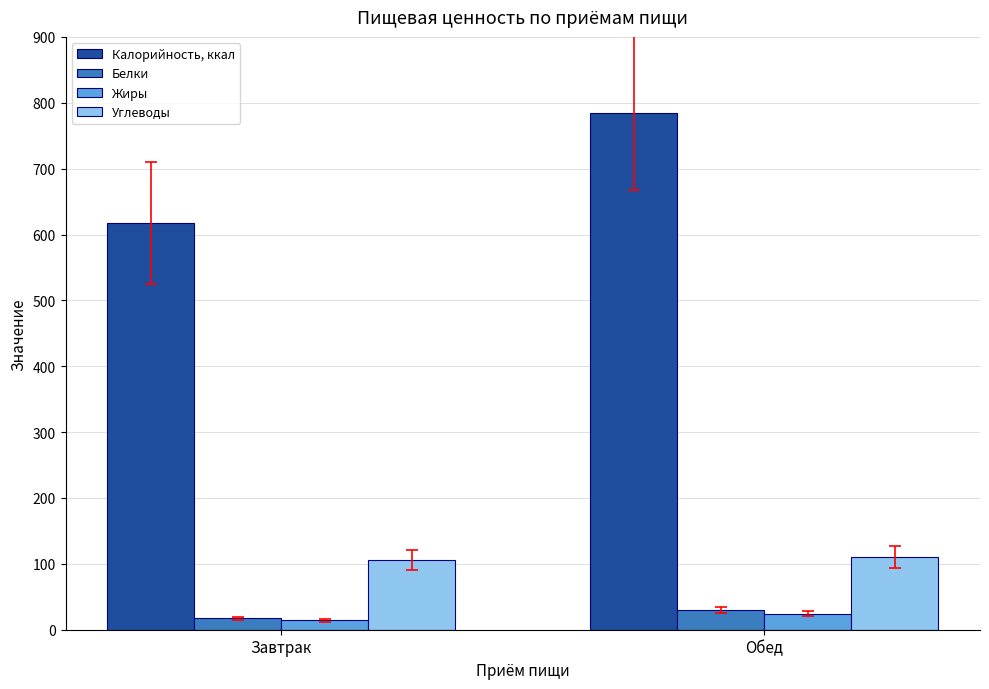

The Калорийность, ккал series shows 784.9 at Обед. True or false?

True